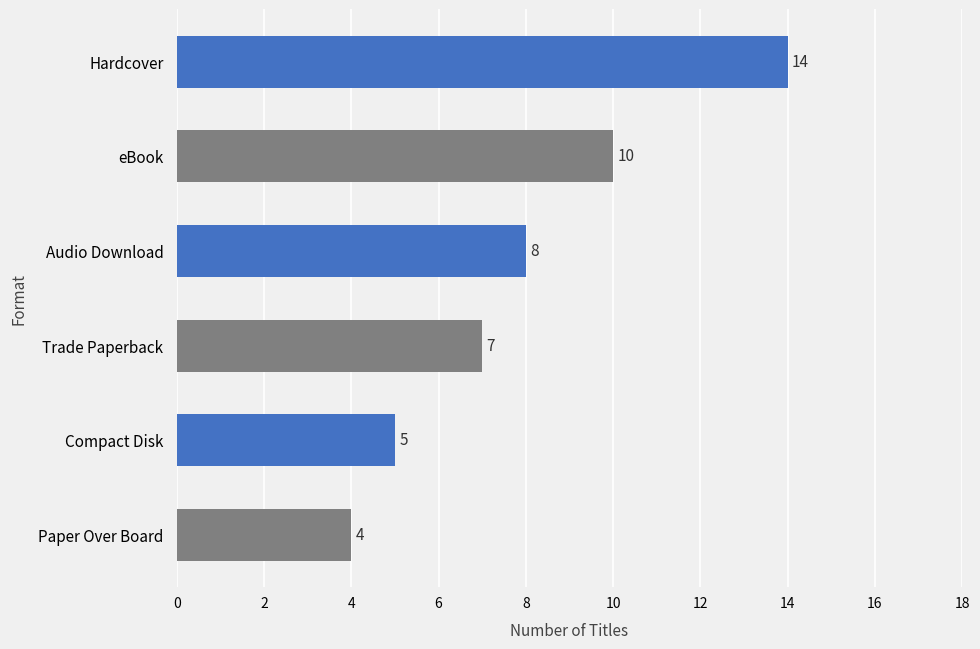

Does the chart contain stacked bars?

No